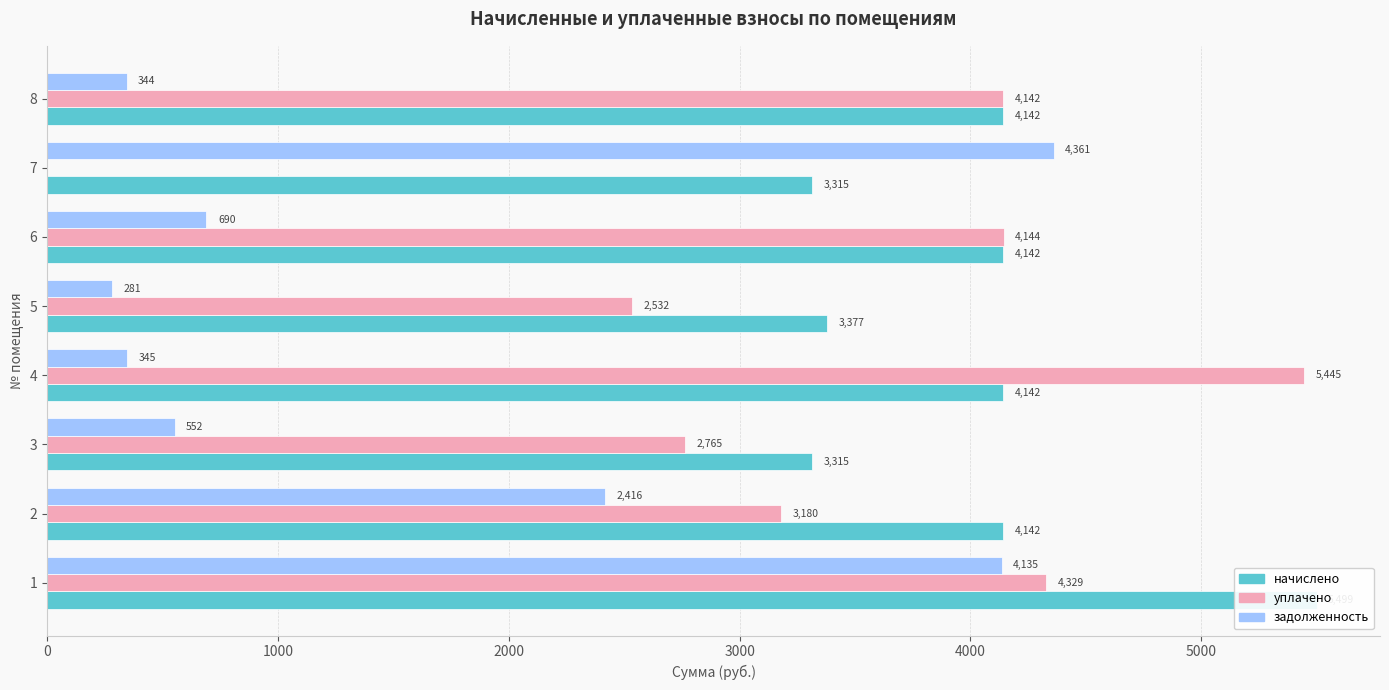

What is the average value of the уплачено series?

3317.1